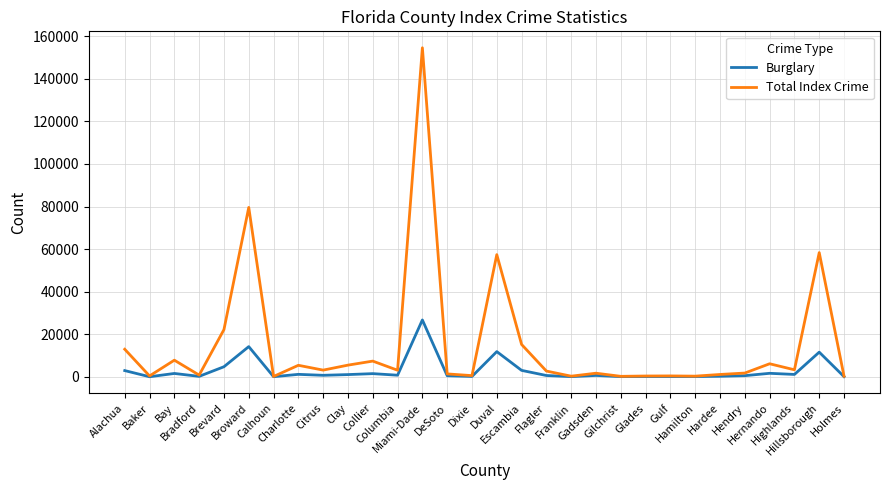

What position from the right is Gadsden?

11